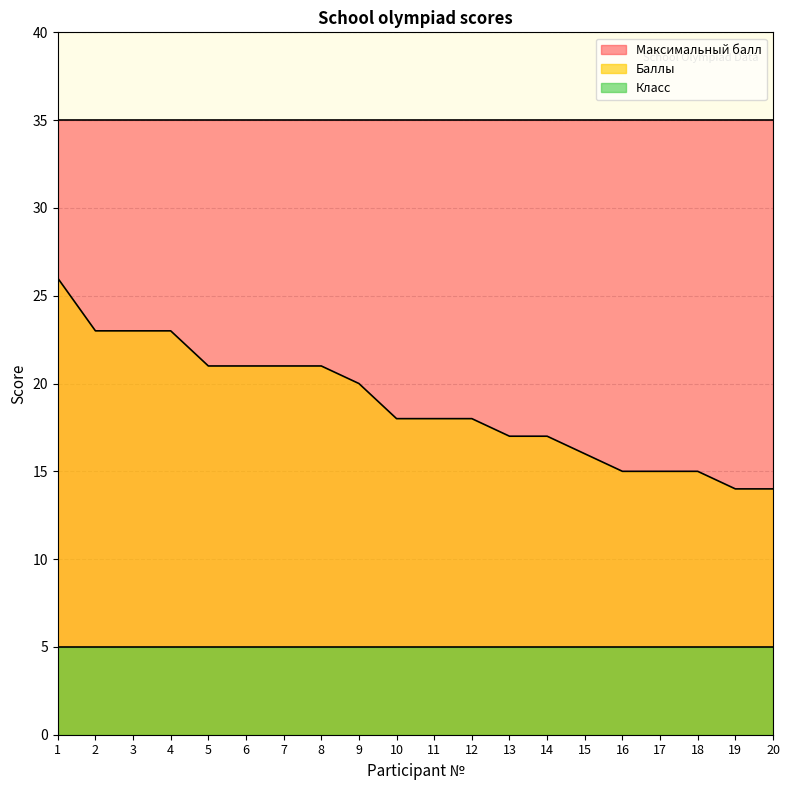

True or false: Баллы and Максимальный балл cross at least once.

False